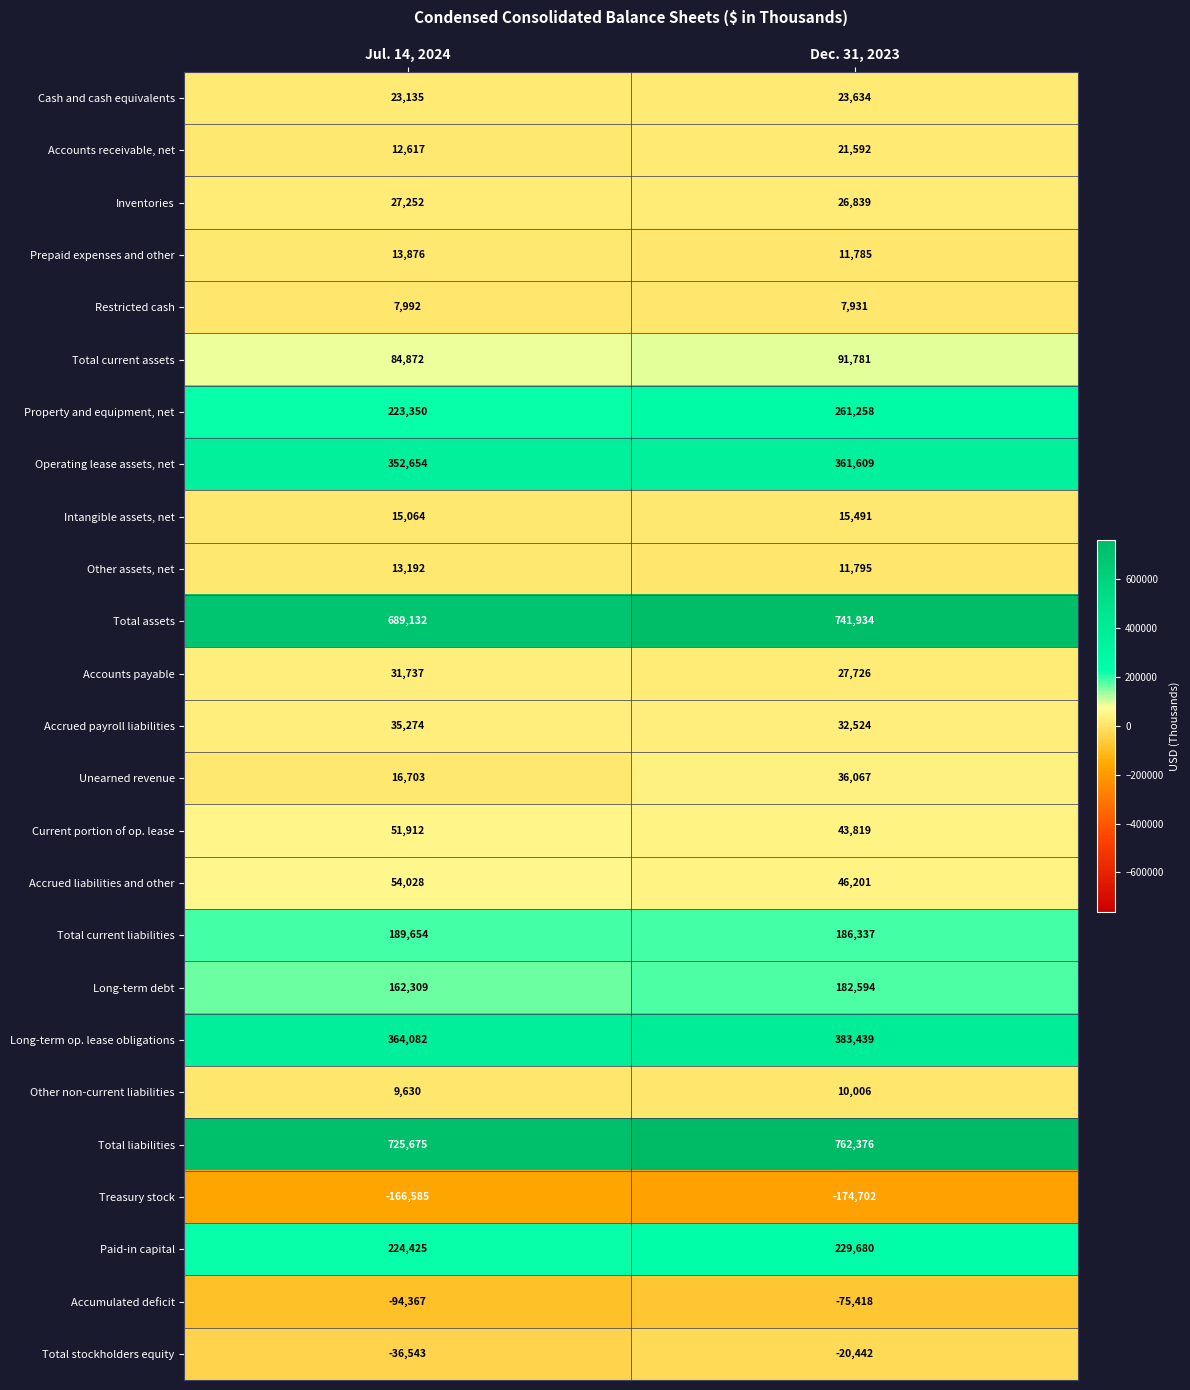

Rank the series at Dec. 31, 2023 from lowest to highest value.

Treasury stock, Accumulated deficit, Total stockholders equity, Restricted cash, Other non-current liabilities, Prepaid expenses and other, Other assets, net, Intangible assets, net, Accounts receivable, net, Cash and cash equivalents, Inventories, Accounts payable, Accrued payroll liabilities, Unearned revenue, Current portion of op. lease, Accrued liabilities and other, Total current assets, Long-term debt, Total current liabilities, Paid-in capital, Property and equipment, net, Operating lease assets, net, Long-term op. lease obligations, Total assets, Total liabilities